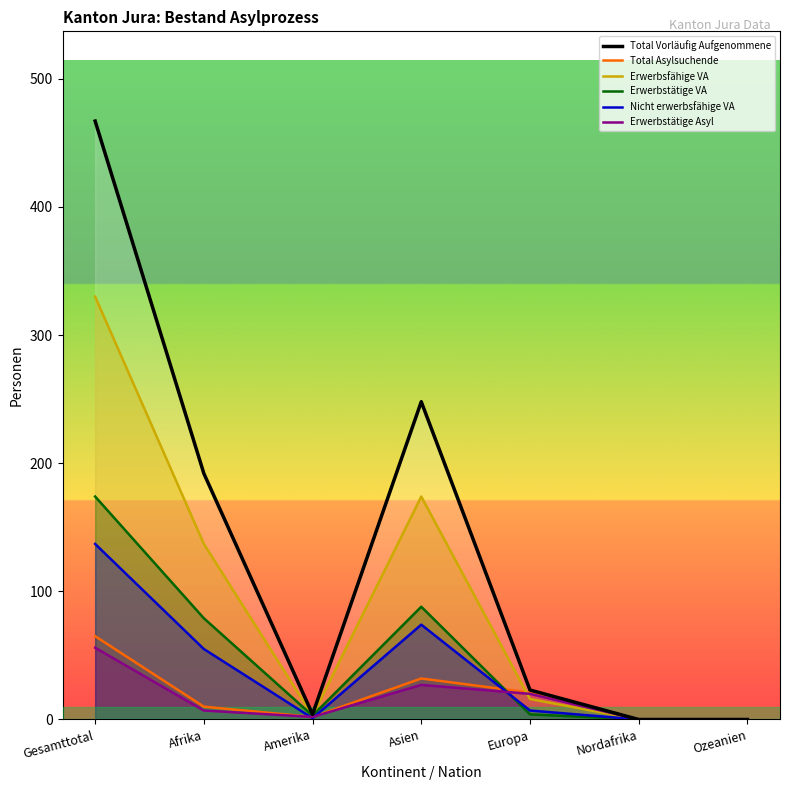

How many positive values does the Erwerbsfähige VA series have?

5